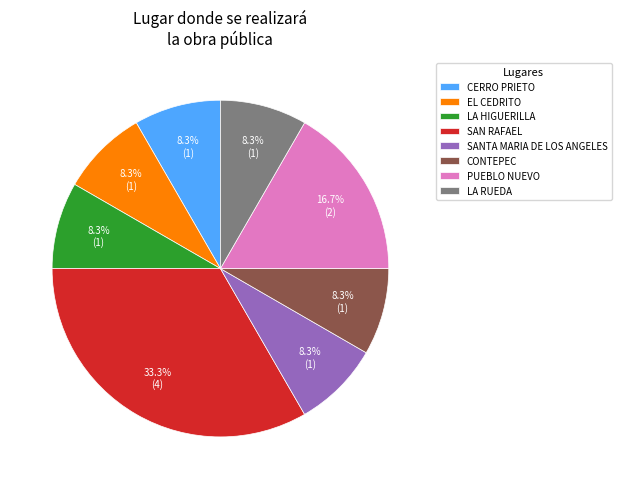

Which has a higher value, LA HIGUERILLA or SAN RAFAEL?

SAN RAFAEL